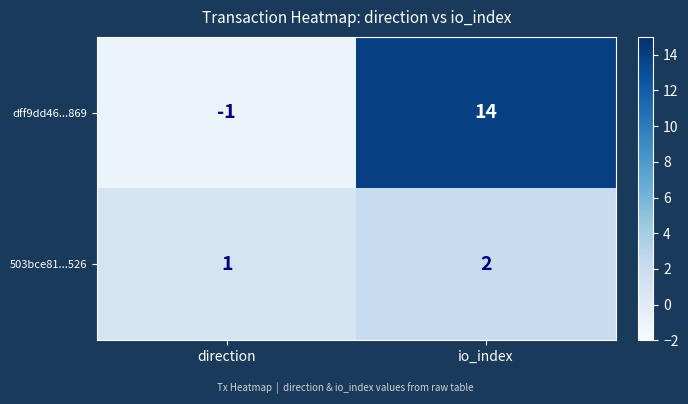

Reading left to right, extract all data points from this chart.

dff9dd46...869: direction=-1	io_index=14
503bce81...526: direction=1	io_index=2